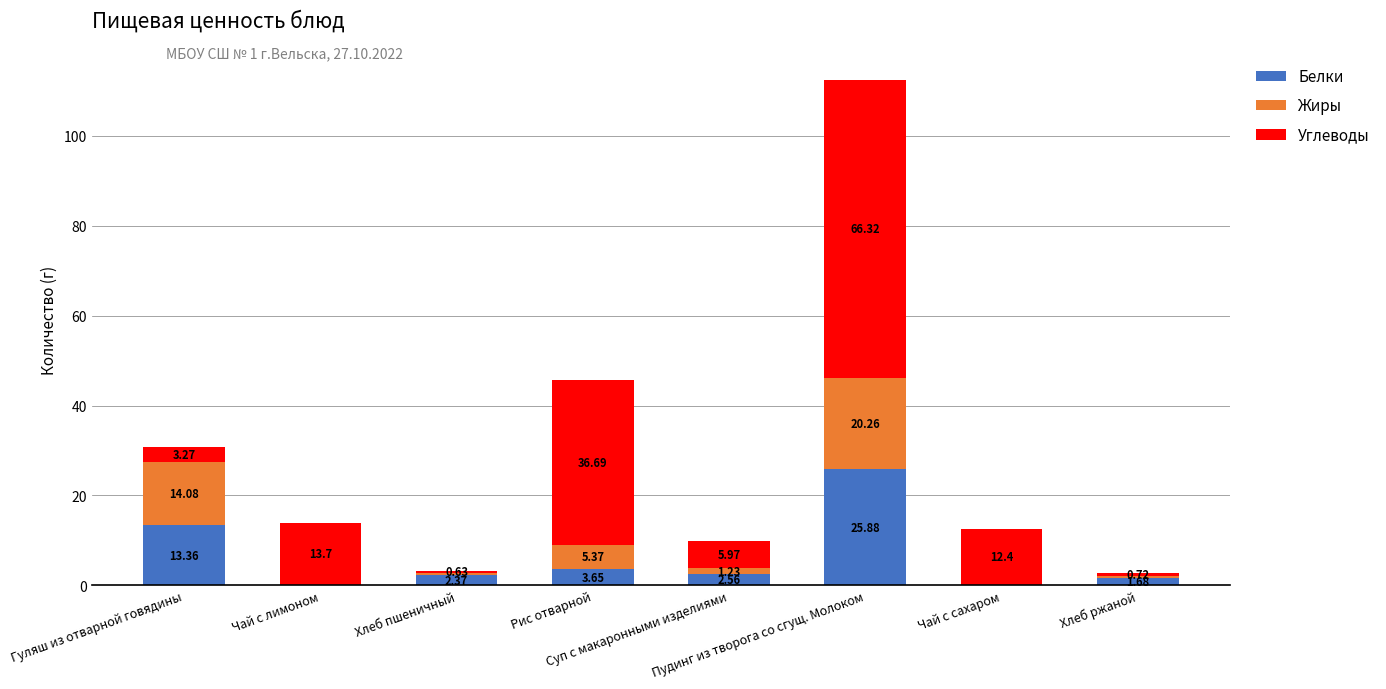

What is the sum of all Белки values?

49.7